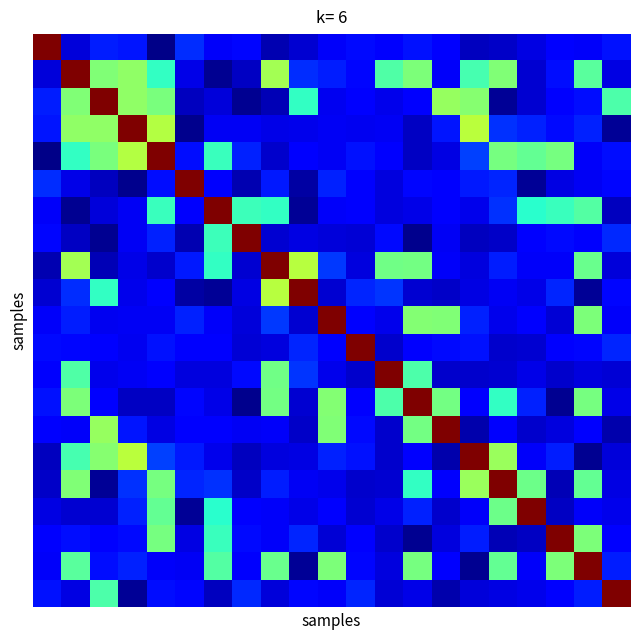

At which category is the sum across all series the highest?

1